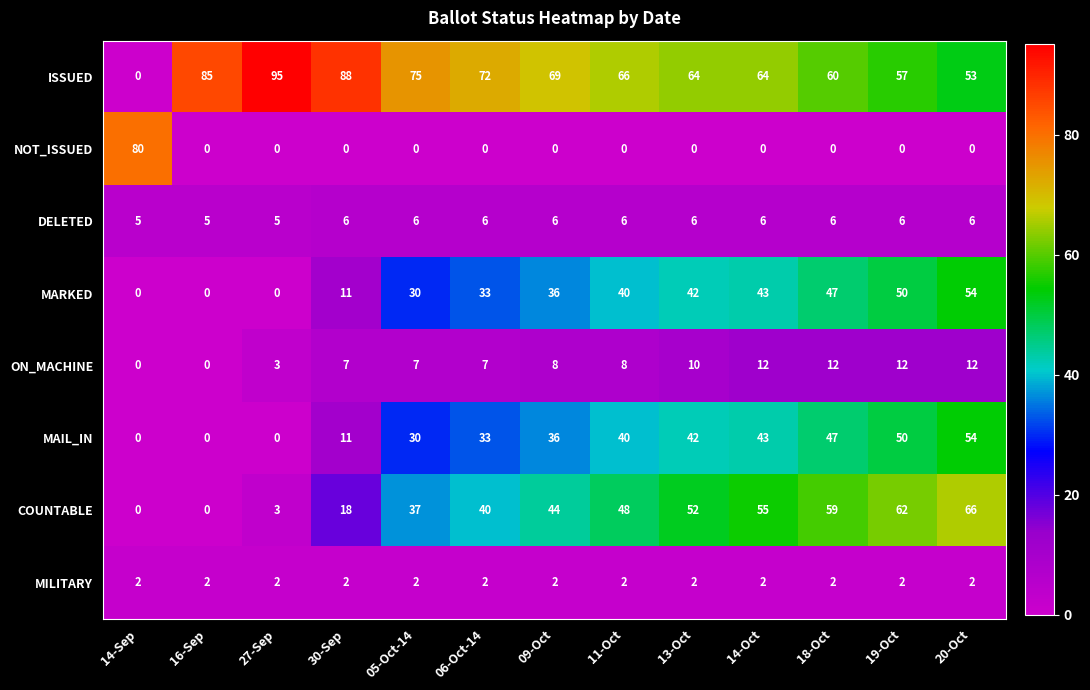

What is the sum of all ISSUED values?

848